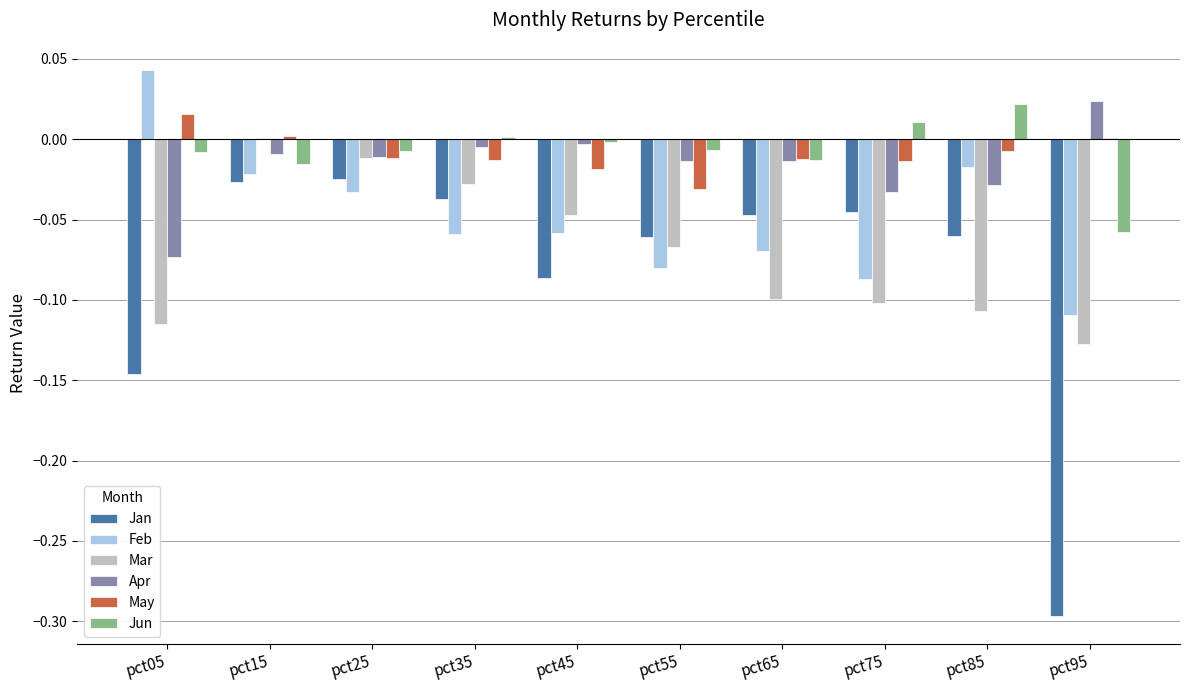

How many values in the Feb series exceed 0?

1